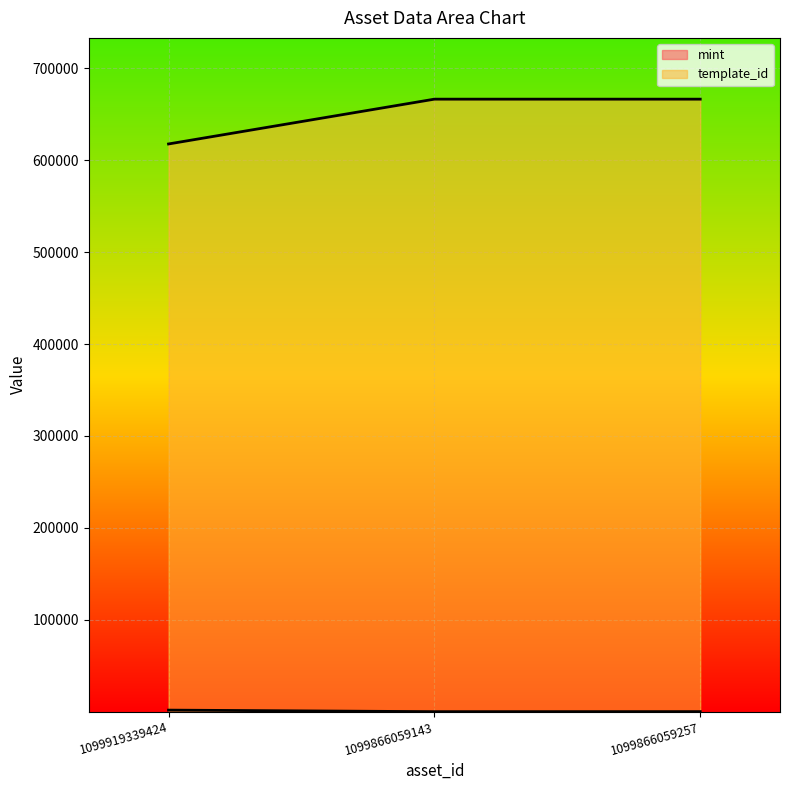

What is the value of the template_id point at the 1st from the left?

617507